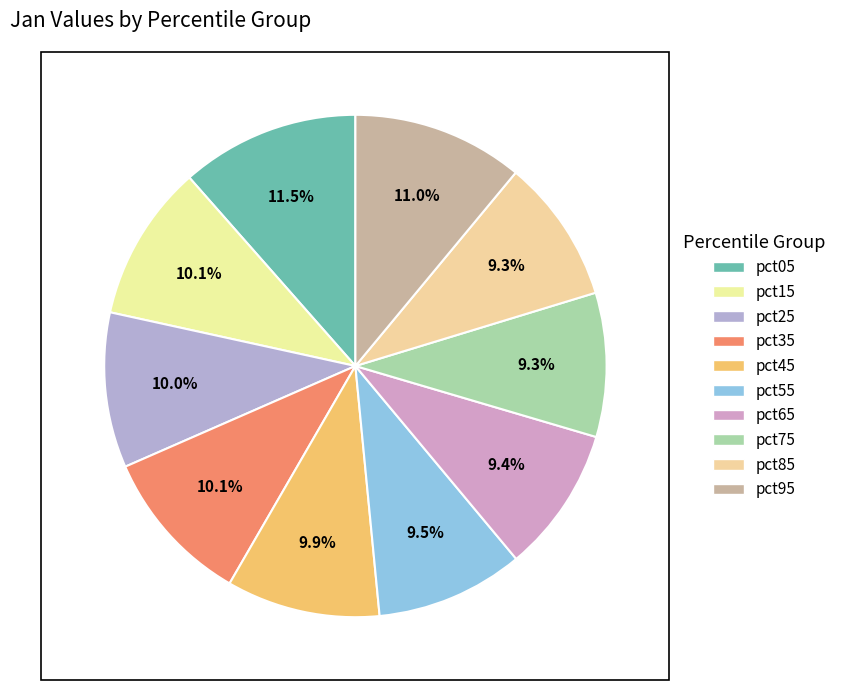

Does pct85 account for over 50% of the chart?

No